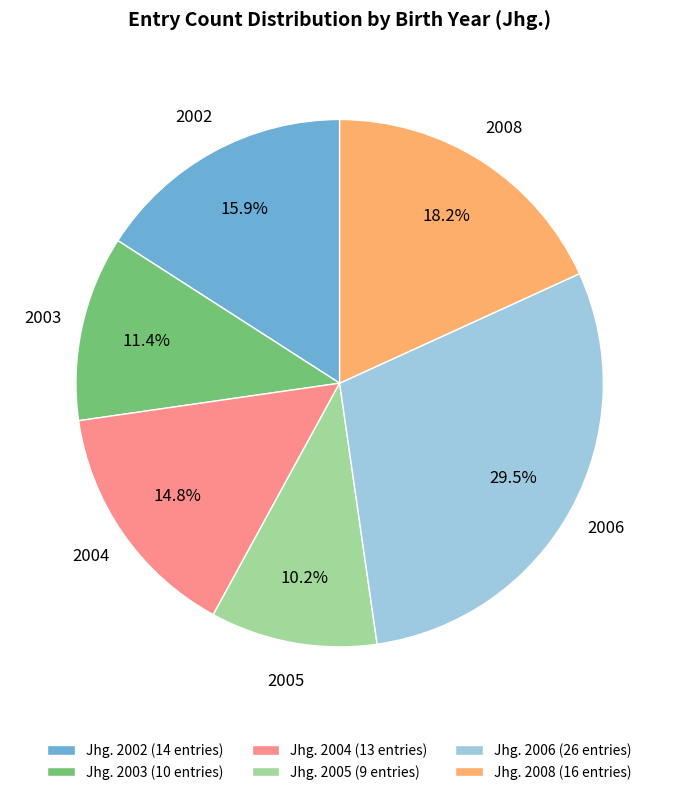

Rank the categories by value from highest to lowest.

Jhg. 2006 (26 entries), Jhg. 2008 (16 entries), Jhg. 2002 (14 entries), Jhg. 2004 (13 entries), Jhg. 2003 (10 entries), Jhg. 2005 (9 entries)